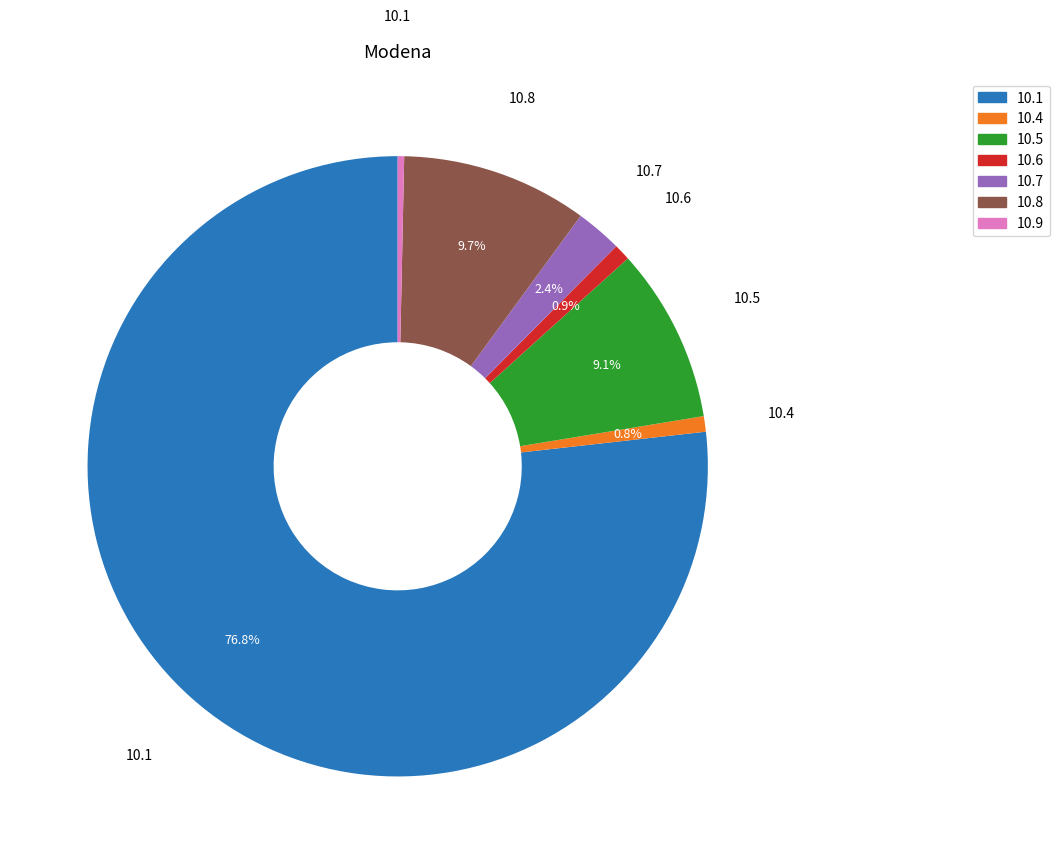

Does any single category account for the majority?

Yes